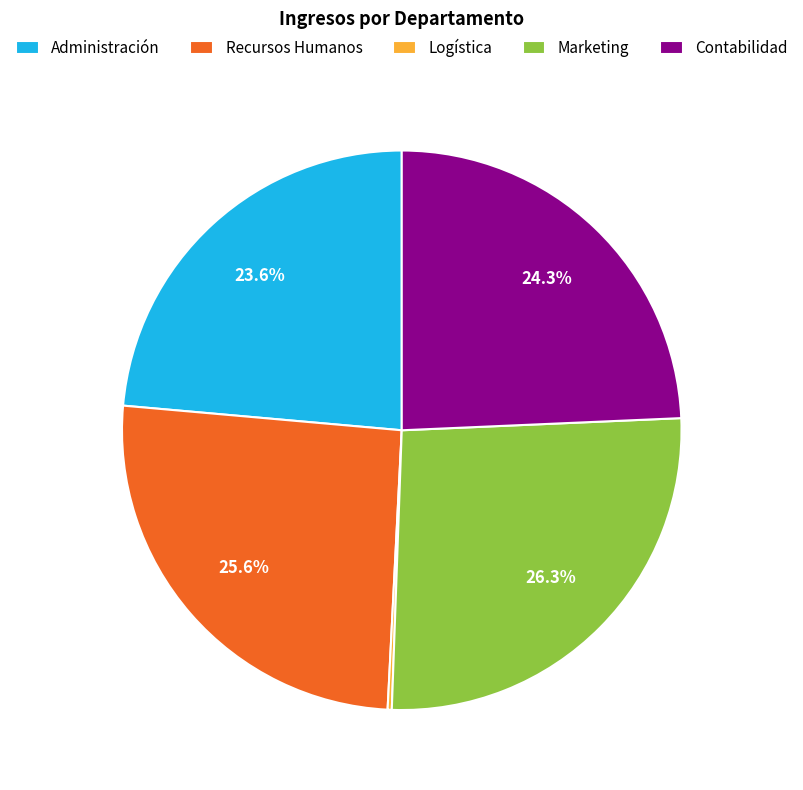

Combined, do Recursos Humanos and Administración account for over 50%?

No